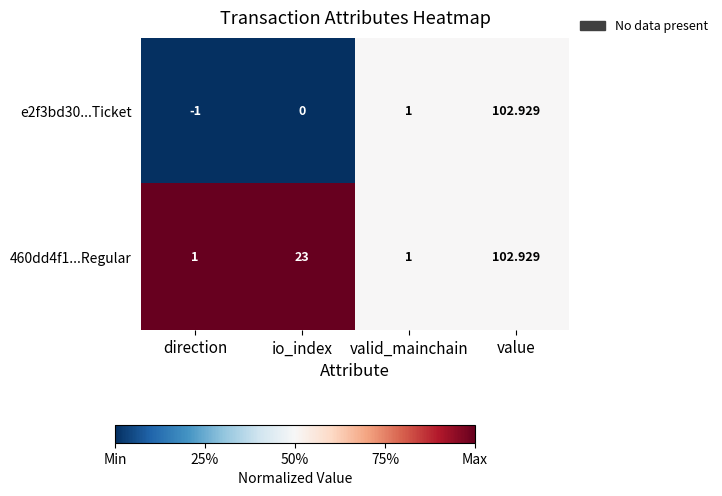

What is the spread (max minus min) of values at direction?

2.0